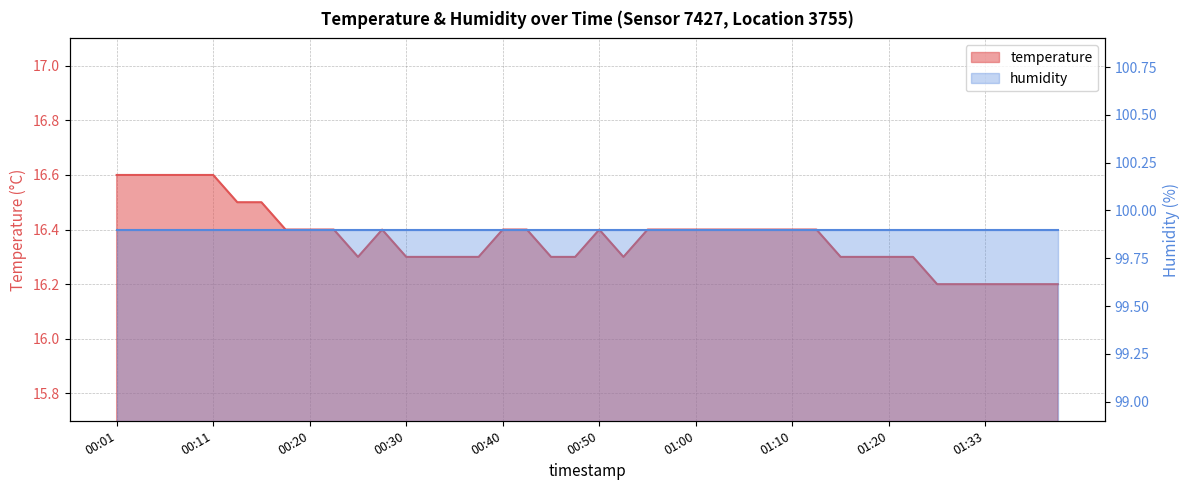

List the labels in order of value, smallest first.

01:28, 01:31, 01:33, 01:36, 01:38, 01:41, 00:25, 00:30, 00:33, 00:35, 00:38, 00:45, 00:47, 00:52, 01:15, 01:17, 01:20, 01:26, 00:18, 00:20, 00:23, 00:28, 00:40, 00:43, 00:50, 00:55, 00:57, 01:00, 01:02, 01:05, 01:07, 01:10, 01:13, 00:13, 00:15, 00:01, 00:03, 00:06, 00:08, 00:11